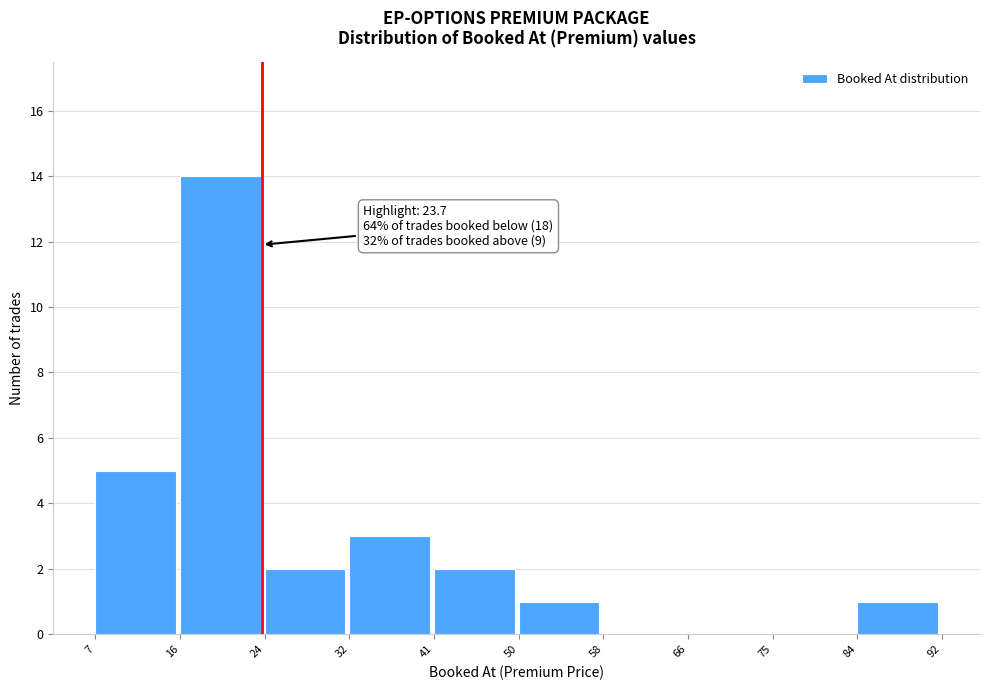

Over which range of the x-axis is the bar tallest?

16 to 24